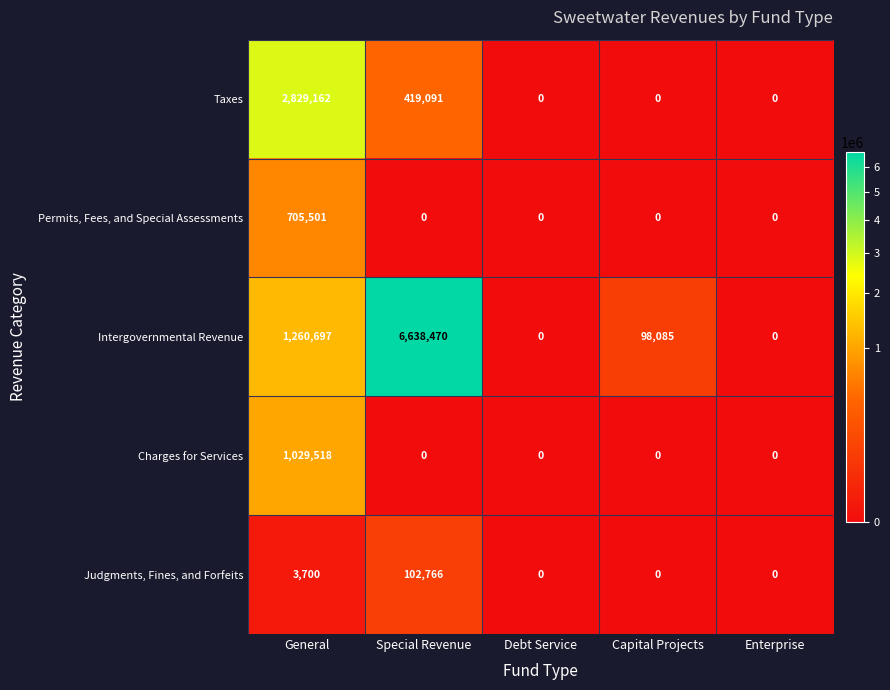

What is the average value of the Charges for Services series?

205904